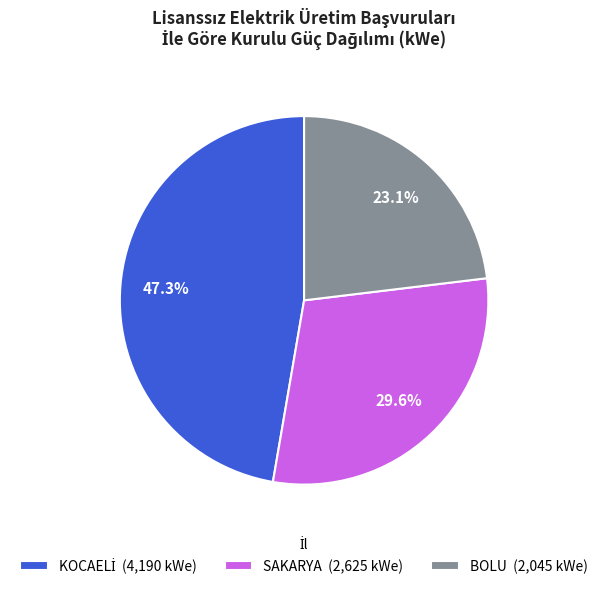

Combined, what portion of the pie is BOLU (2,045 kWe) and SAKARYA (2,625 kWe)?

52.7%